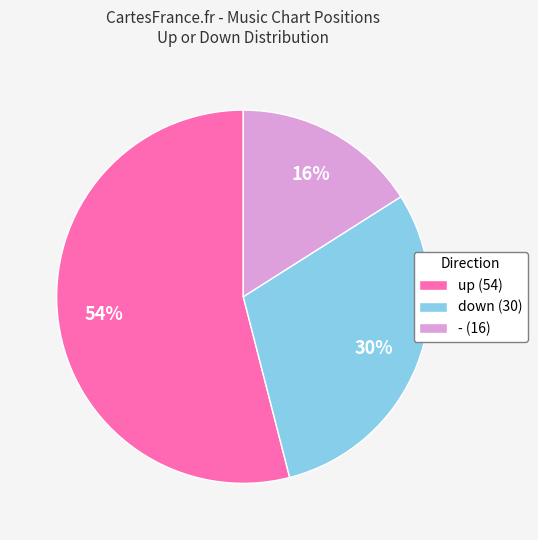

Which has a higher value, down or -?

down